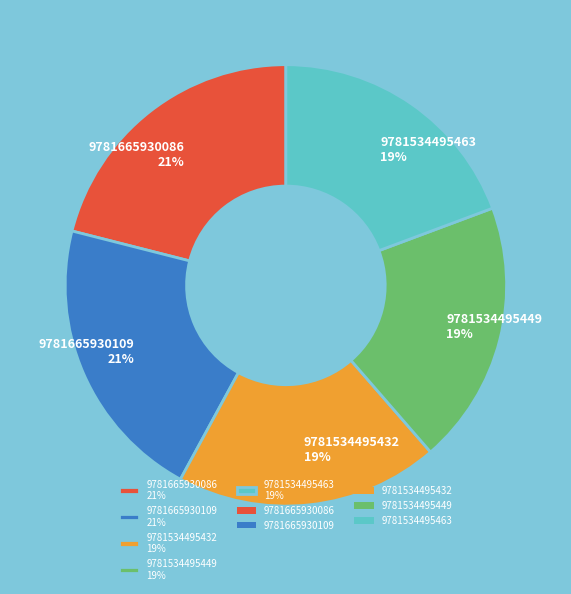

Which has a higher value, 9781665930086 21% or 9781534495432 19%?

9781665930086 21%